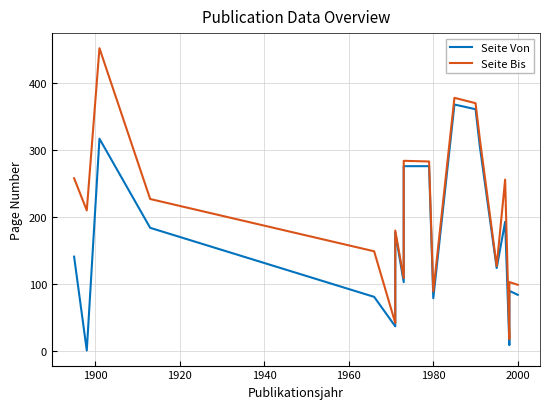

The Seite Bis series shows 86 at 2000. True or false?

False